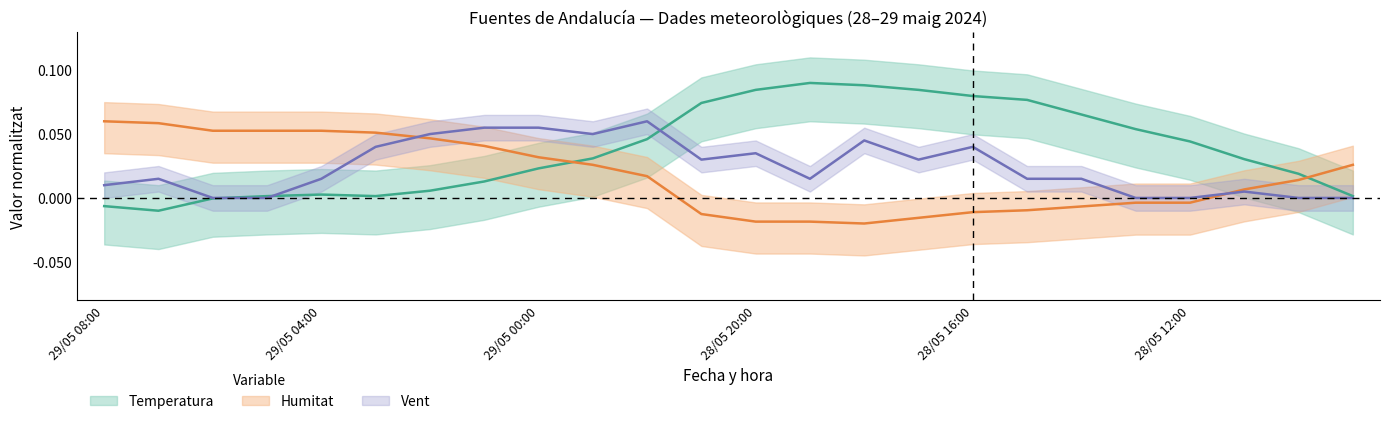

In temperatura, how many points are lower than both neighbors (excluding endpoints)?

2